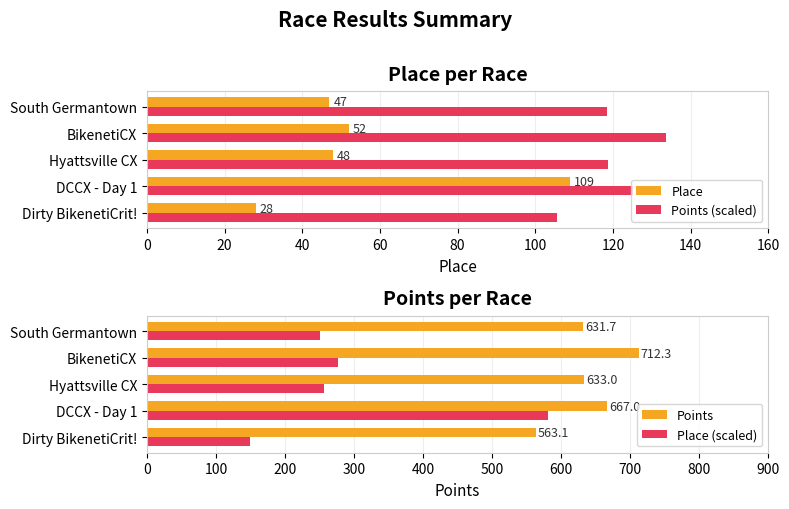

Is it true that Points equals 631.7 at 80?

True